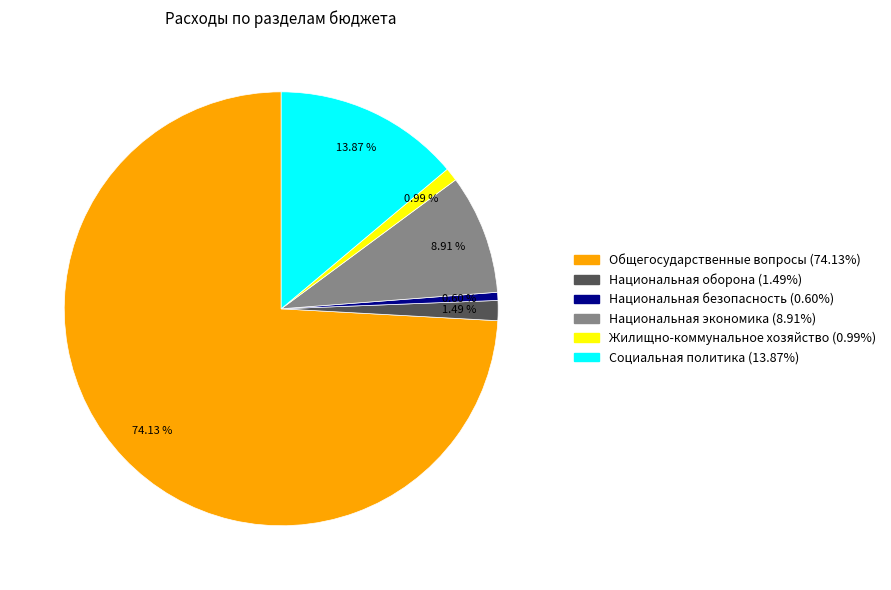

What is the largest slice in the pie chart?

Общегосударственные вопросы